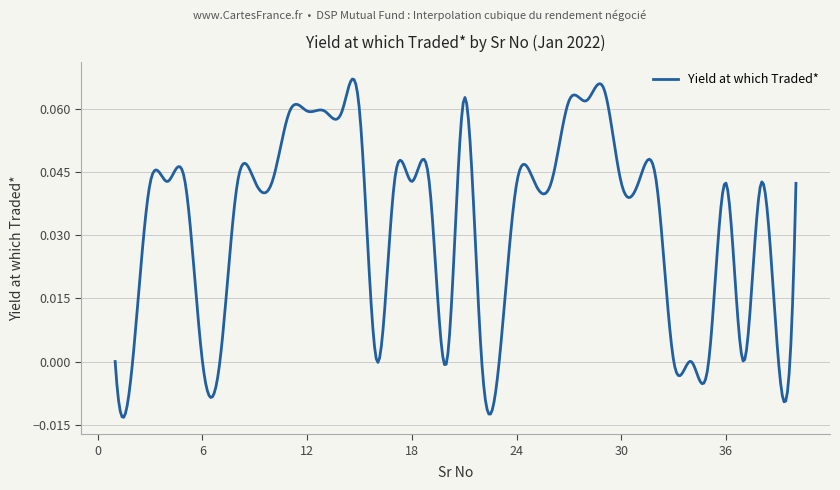

How many lines are shown in the chart?

1